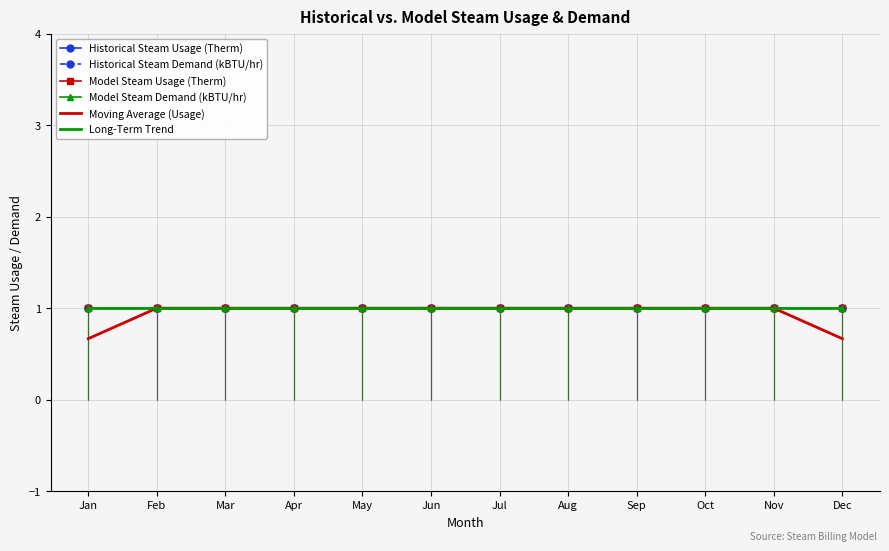

The Model Steam Usage (Therm) series shows 1.0 at Dec. True or false?

True